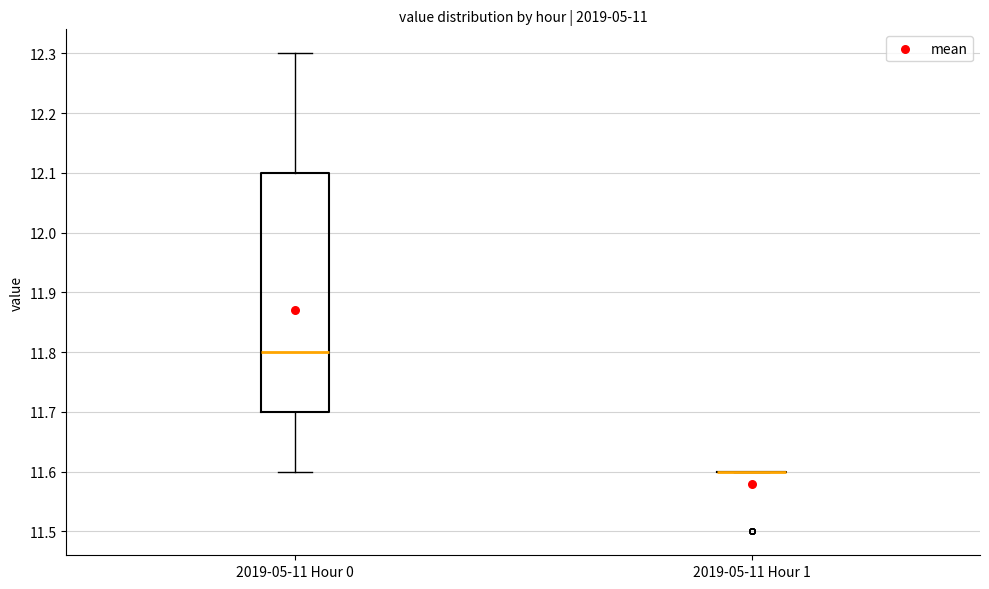

Reading left to right, read every box against the y-axis: the position of its median line, the range the box covers, and the ends of its whiskers. The values are not printed on the chart, so give them approximately, as read against the axis.

2019-05-11 Hour 0: median 11.8, box 11.7 to 12.1, whiskers 11.6 to 12.3
2019-05-11 Hour 1: box collapsed to a line at 11.6, whiskers 11.6 to 11.6